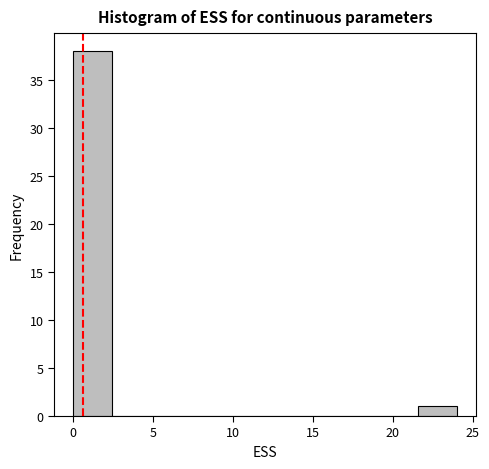

Reading left to right, list every bar in this chart as the range it spans on the x-axis followed by its height. Neither the bar edges nor the heights are printed on the chart, so give them approximately, as read against the axes.

0.0 to 2.4: 38
2.4 to 4.8: 0
4.8 to 7.2: 0
7.2 to 9.6: 0
9.6 to 12.0: 0
12.0 to 14.4: 0
14.4 to 16.8: 0
16.8 to 19.2: 0
19.2 to 21.6: 0
21.6 to 24.0: 1